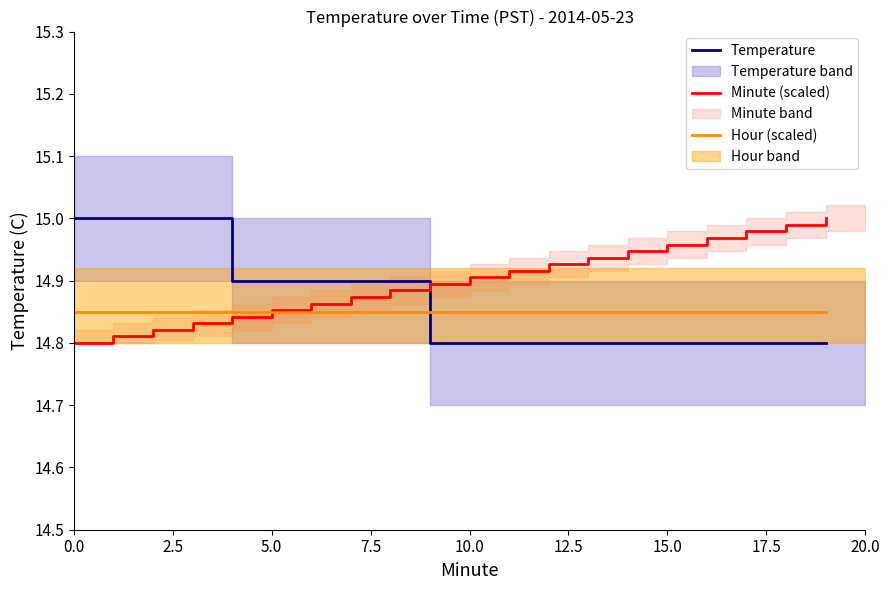

True or false: Hour (scaled) and Temperature cross at least once.

True